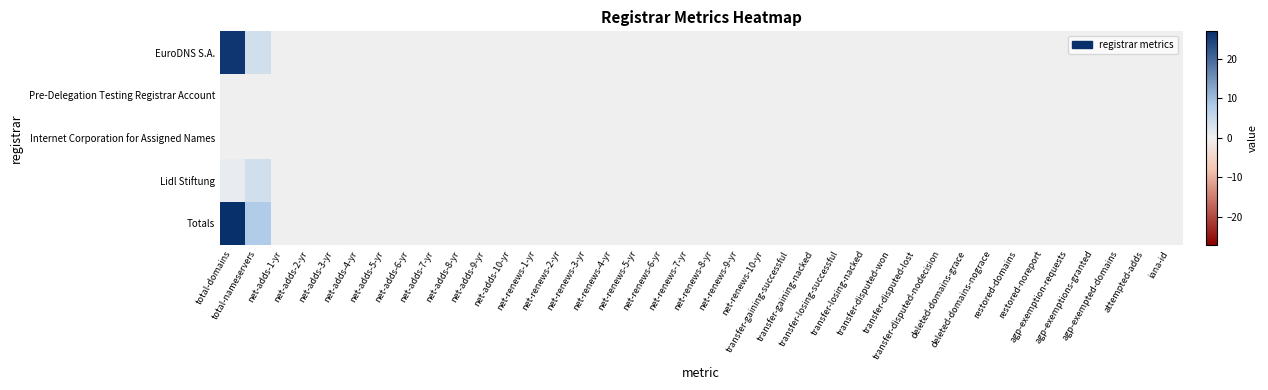

At which category does the chart reach its minimum across all series?

net-adds-1-yr